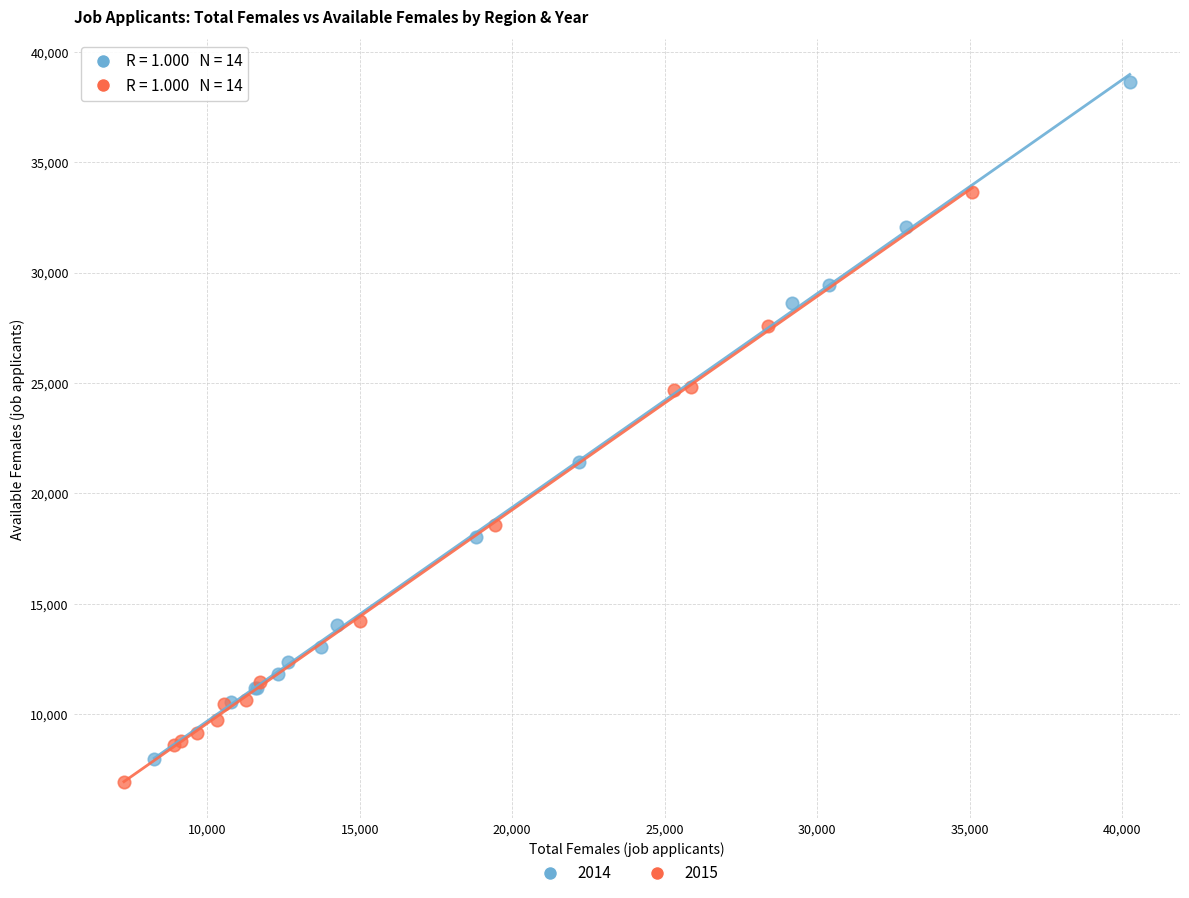

Which series has the widest spread of Y values?

2014